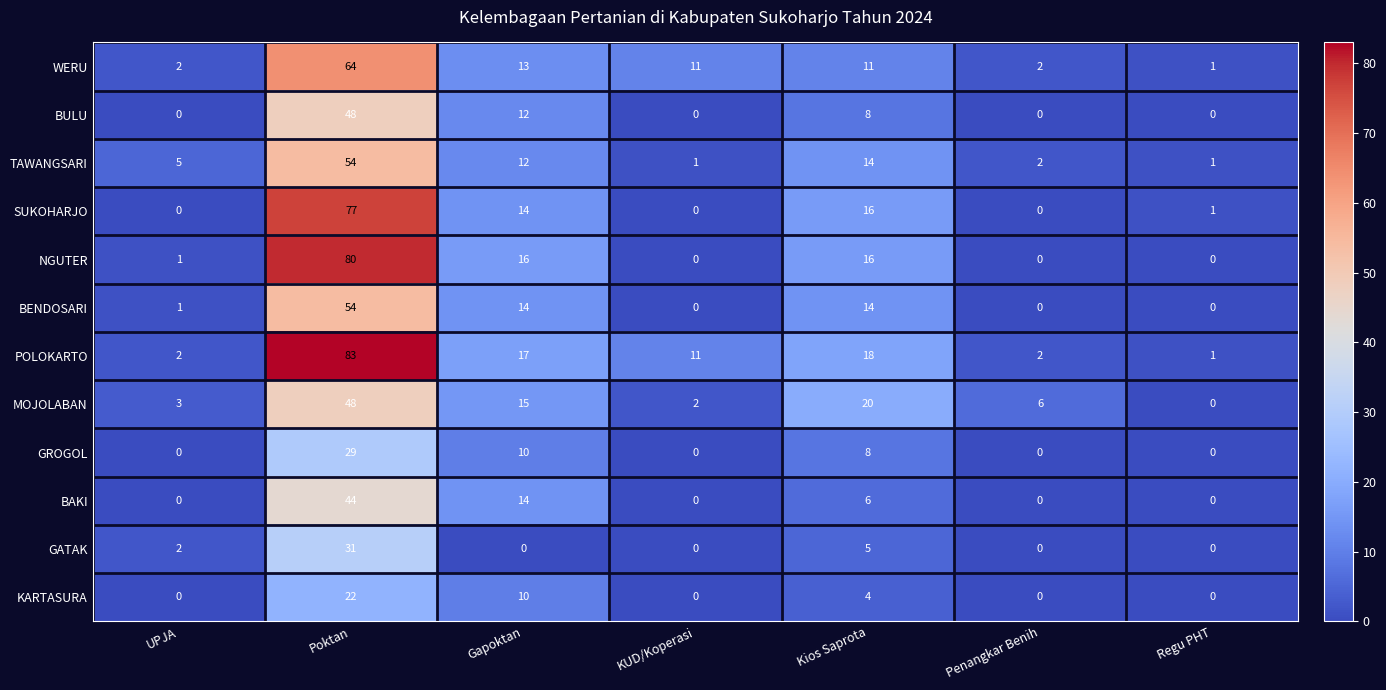

True or false: BULU has a value of 29 at Penangkar Benih.

False